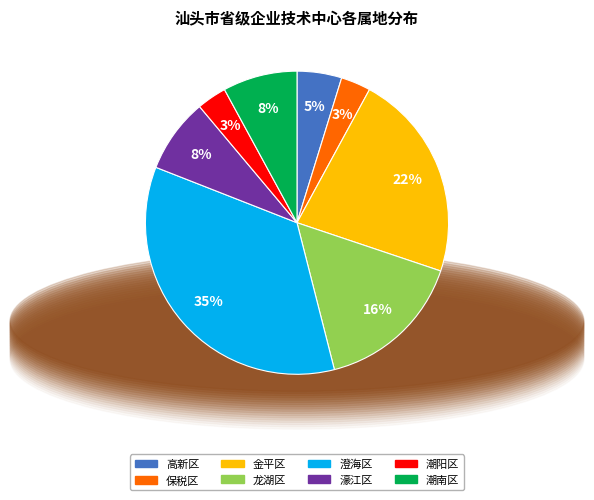

To the nearest percent, what is the average slice percentage?

12%